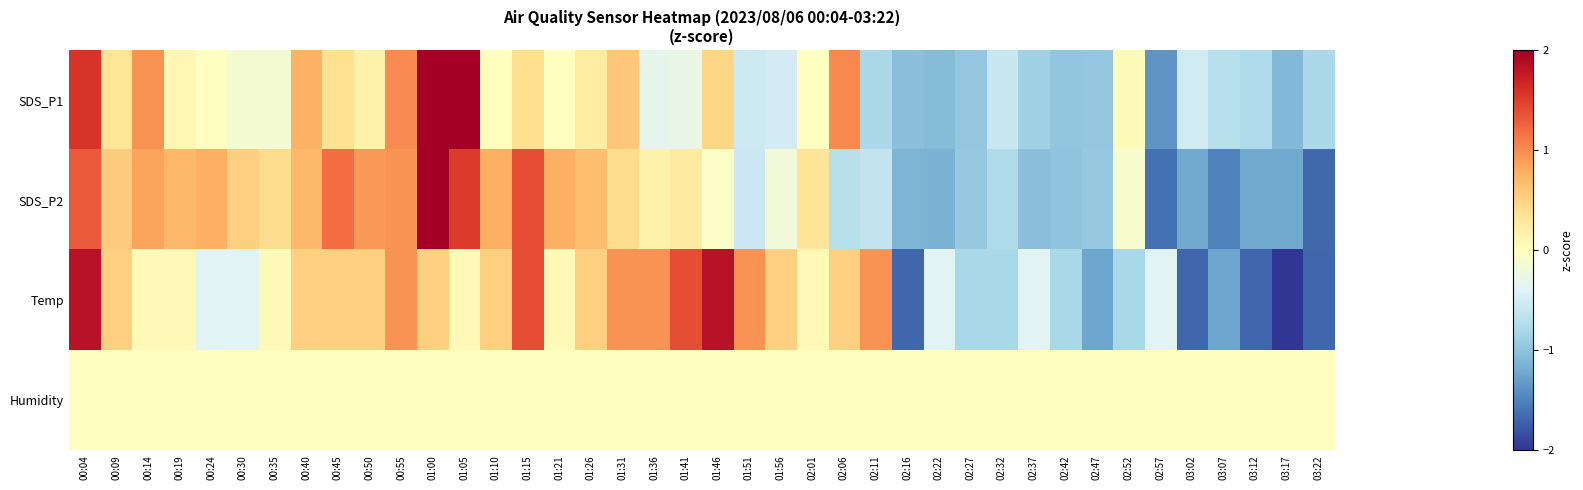

Which series has the widest spread of values?

SDS_P1